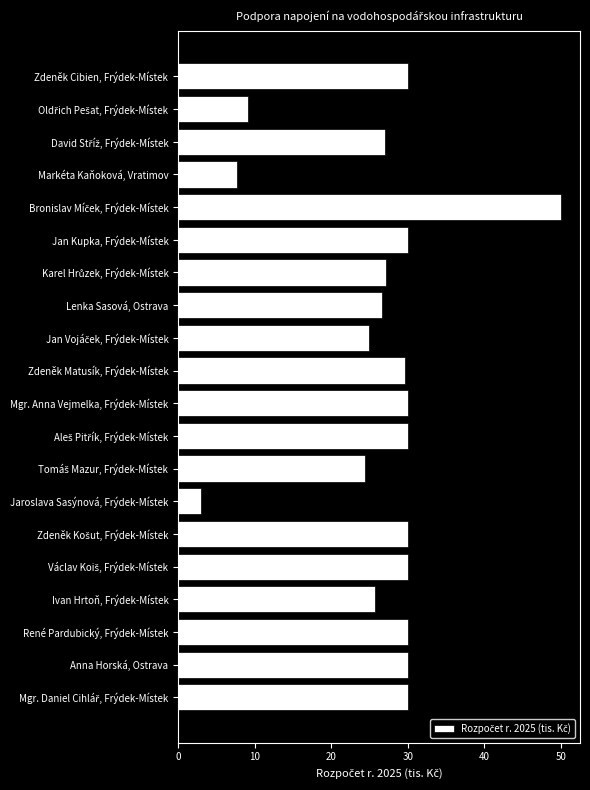

What value does the data have at Ivan Hrtoň, Frýdek-Místek?

25.7